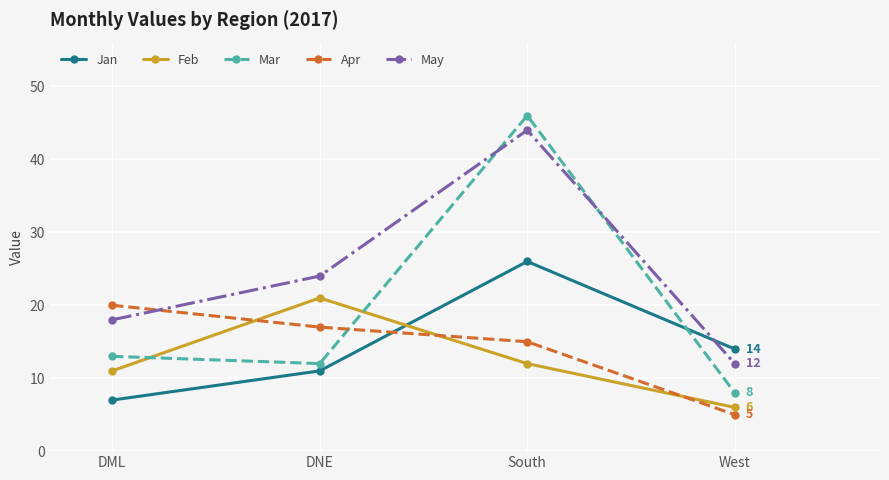

Count the number of data series in this chart.

5